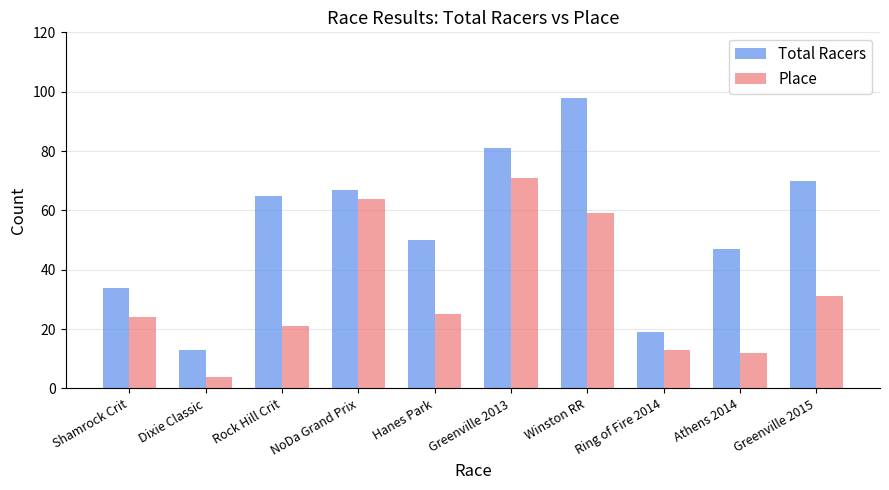

Which series has the largest range (max minus min)?

Total Racers